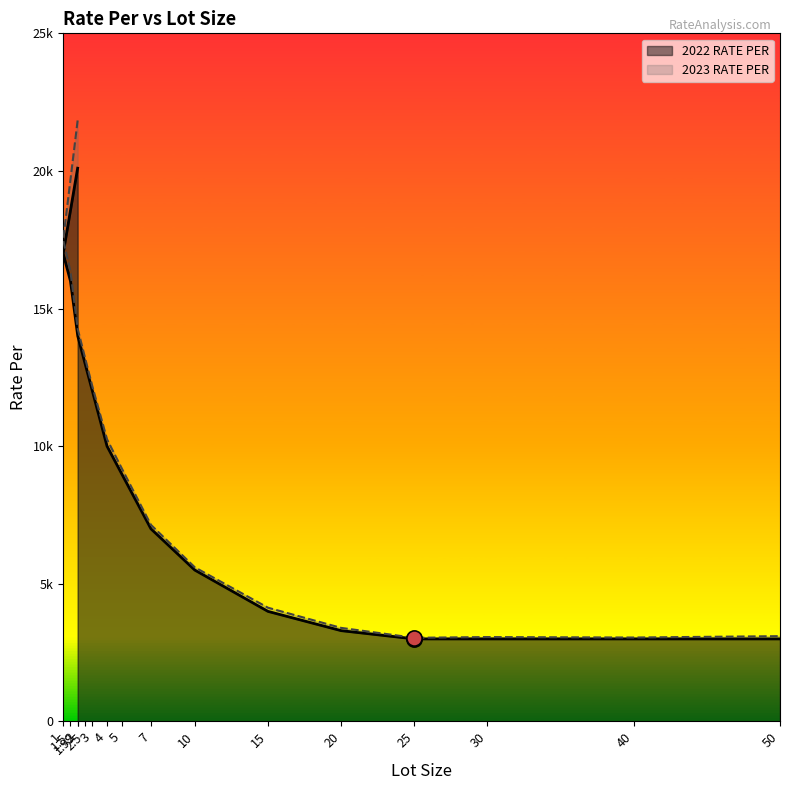

At which category is the sum across all series the highest?

1.99